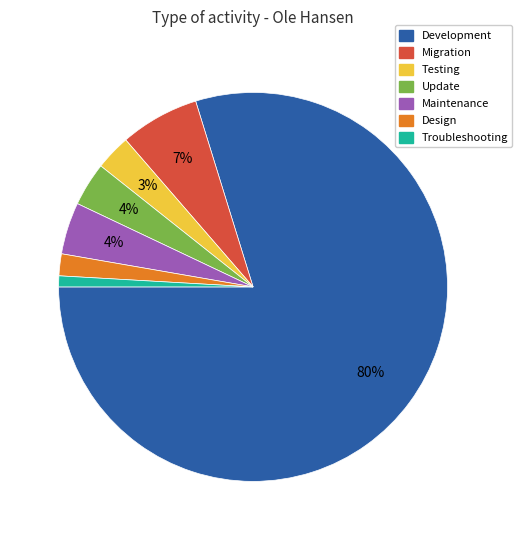

Approximately how many times larger is the value at Migration compared to Development?

0.1